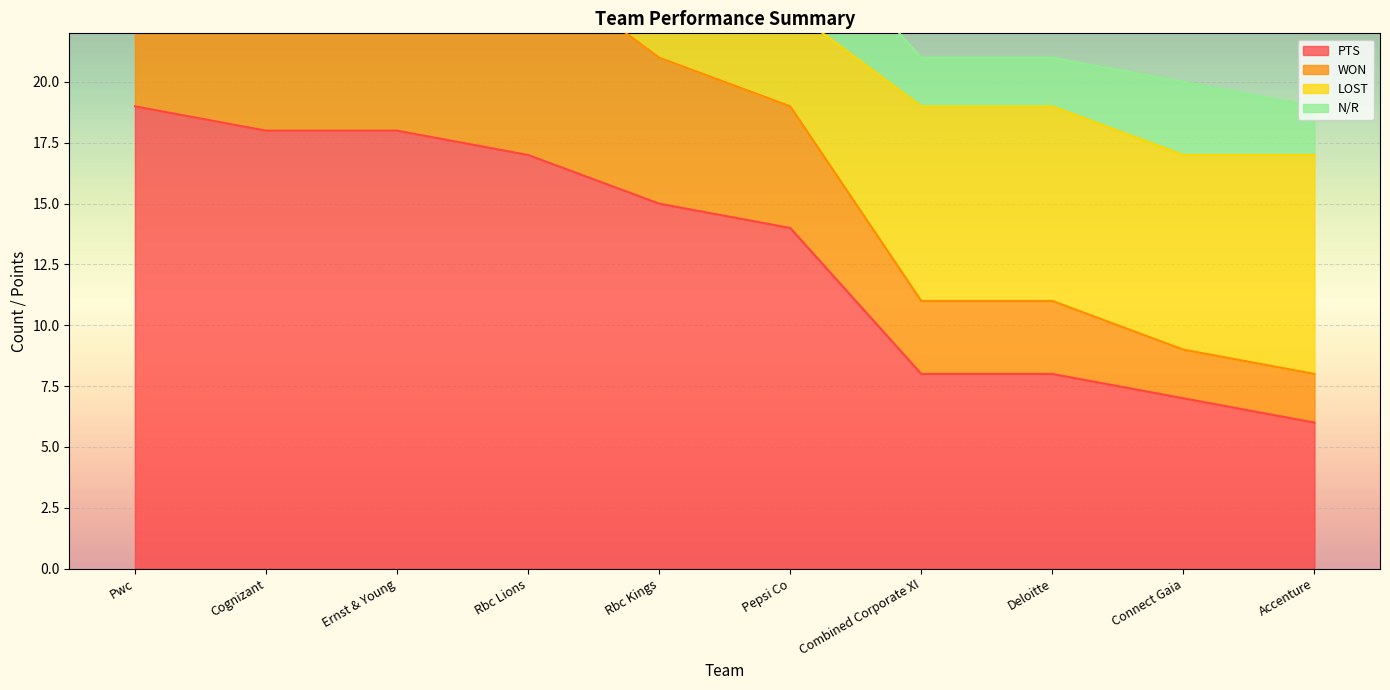

True or false: PTS has a value of 8 at Combined Corporate XI.

True